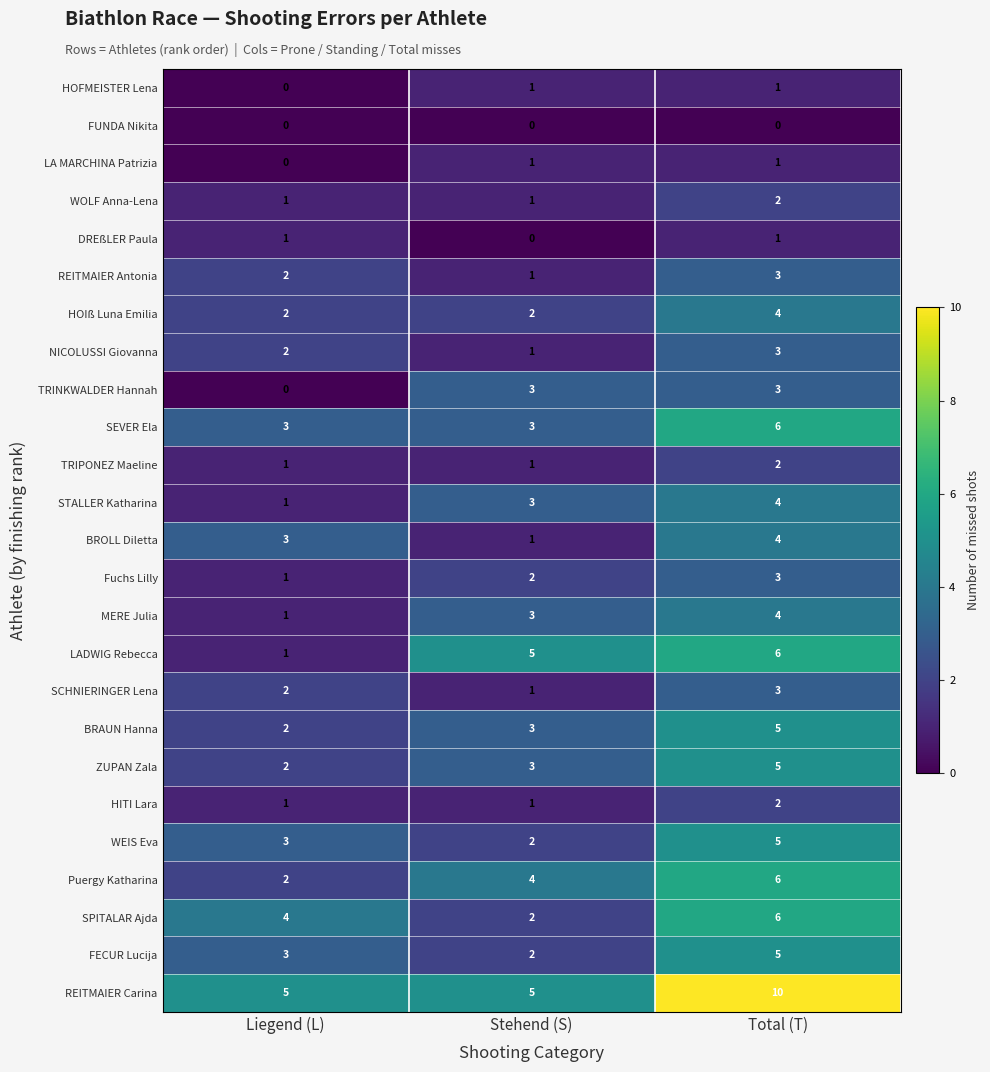

What is the total value across all series at Stehend (S)?

51